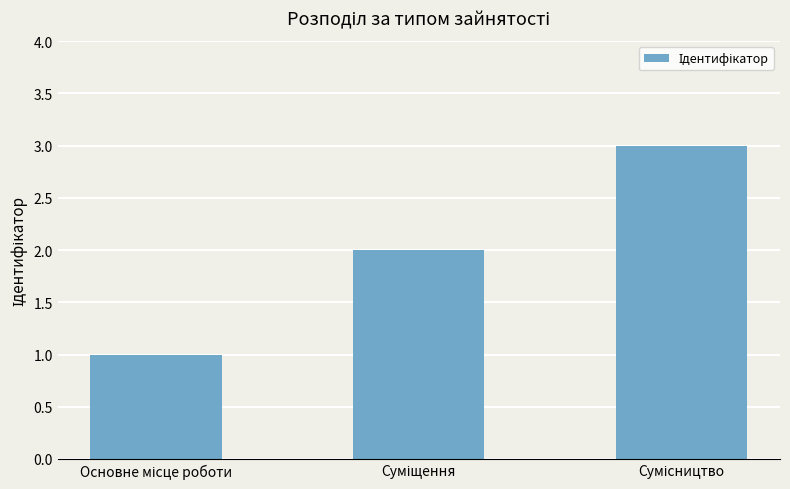

What is the sum of all values?

6